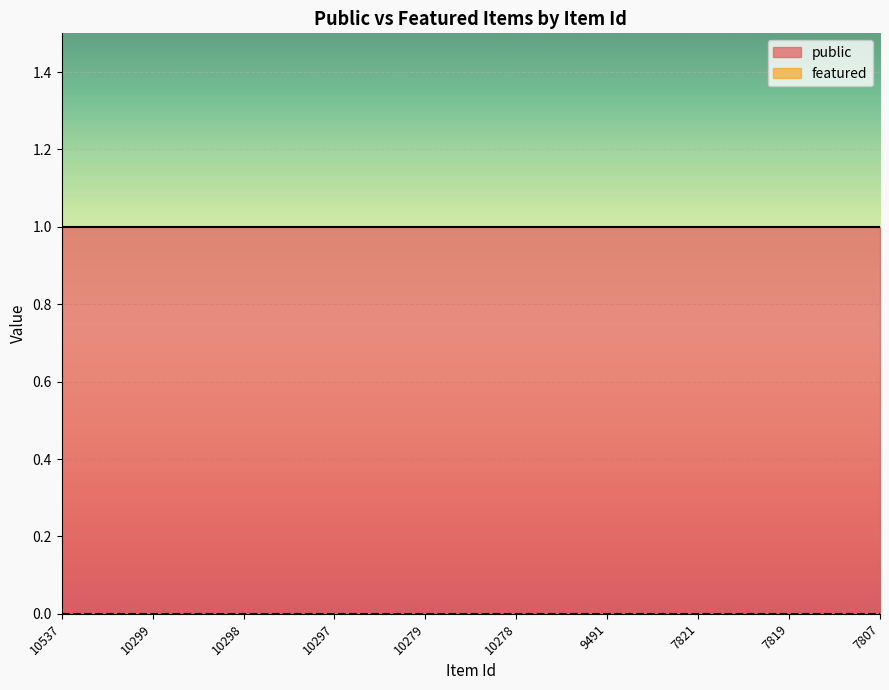

How many categories are shown in the chart?

10